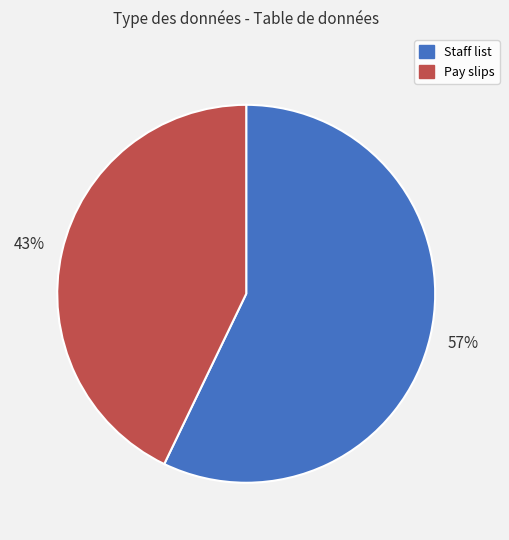

What is the ratio of the value at Staff list to the value at Pay slips?

1.3